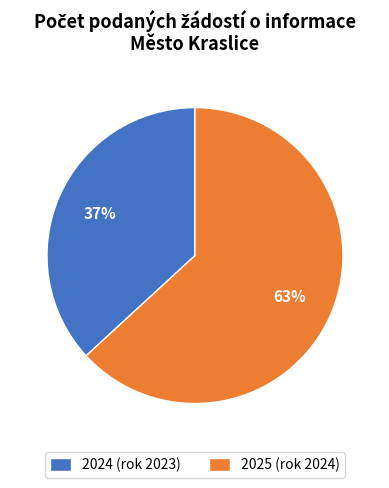

How many slices are in this pie chart?

2